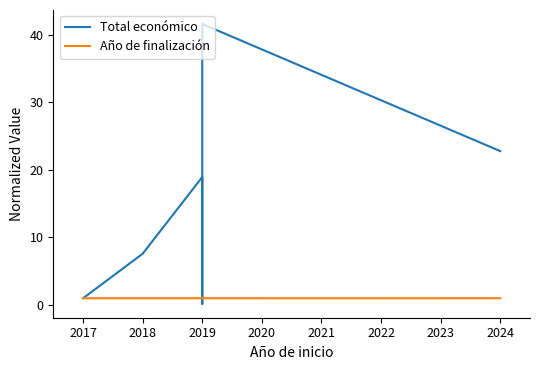

What is the sum of all Año de finalización values?

8.0